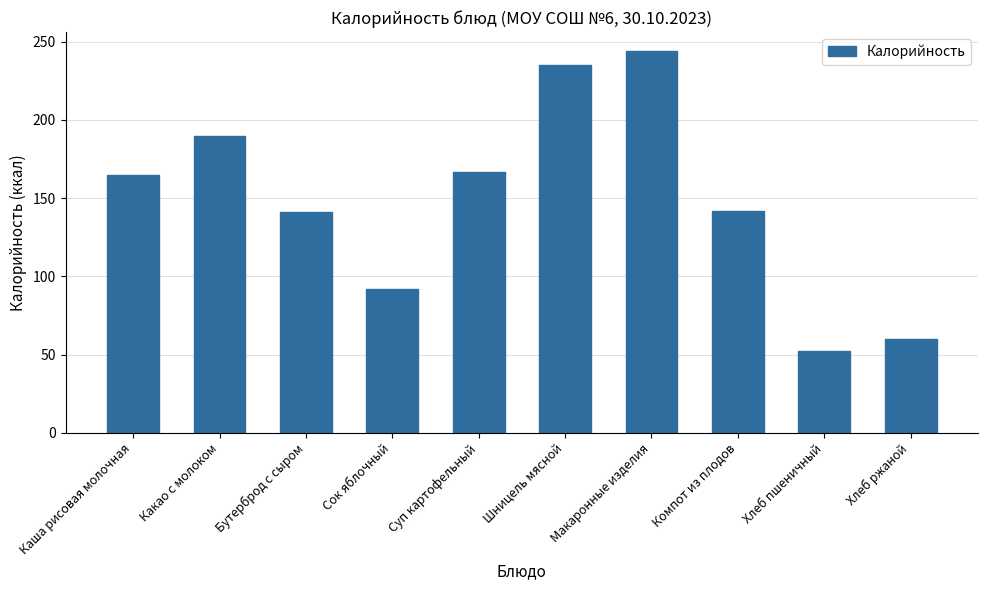

What is the difference between the maximum and minimum values?

192